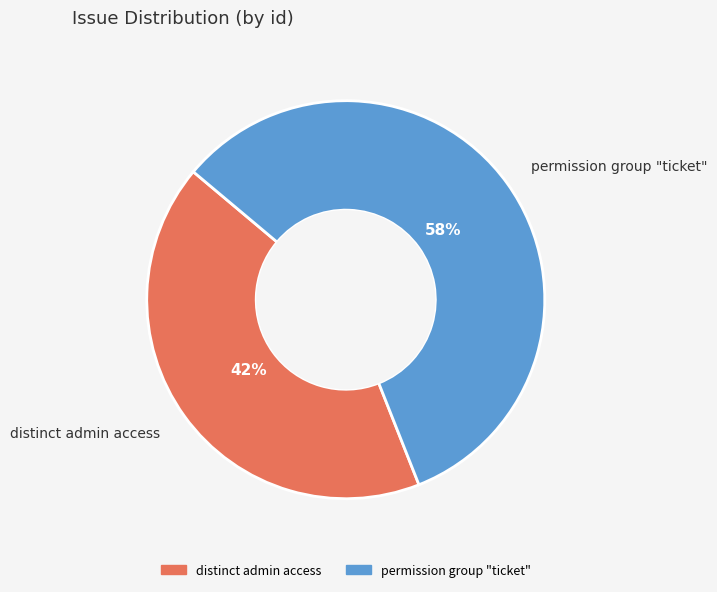

Is permission group "ticket" the majority of the pie?

Yes